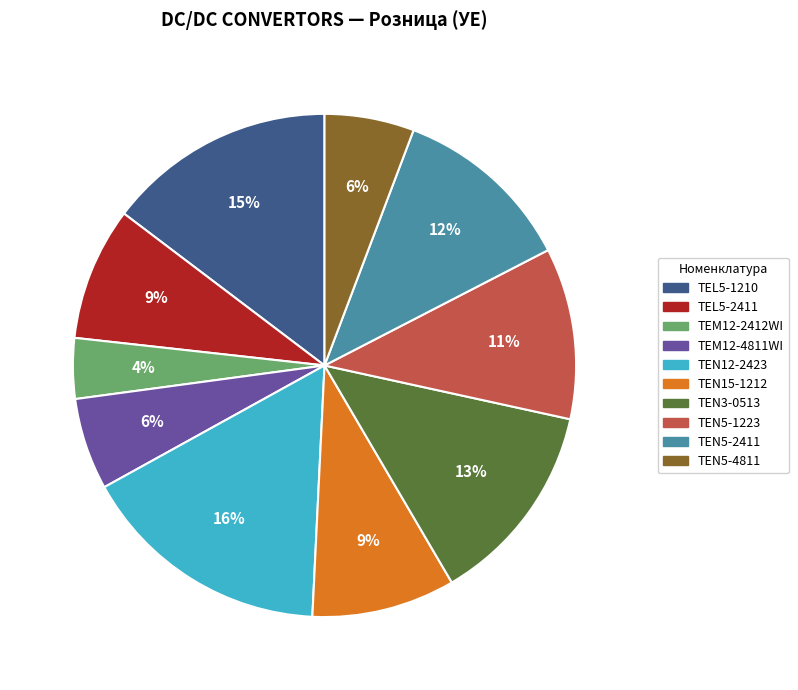

Which slice is the smallest?

TEM12-2412WI